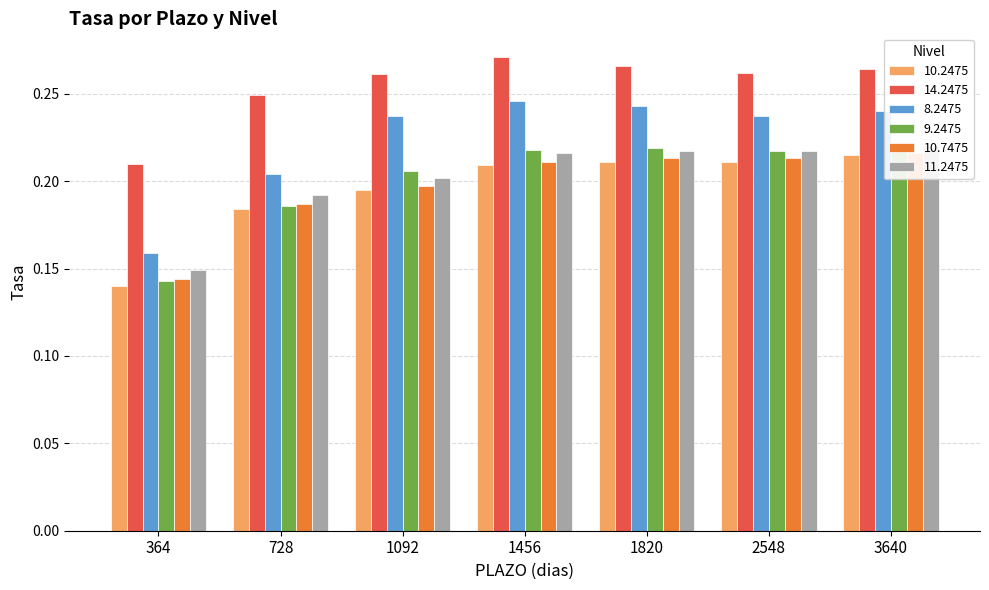

The 10.7475 series shows 0.2 at 2548. True or false?

True